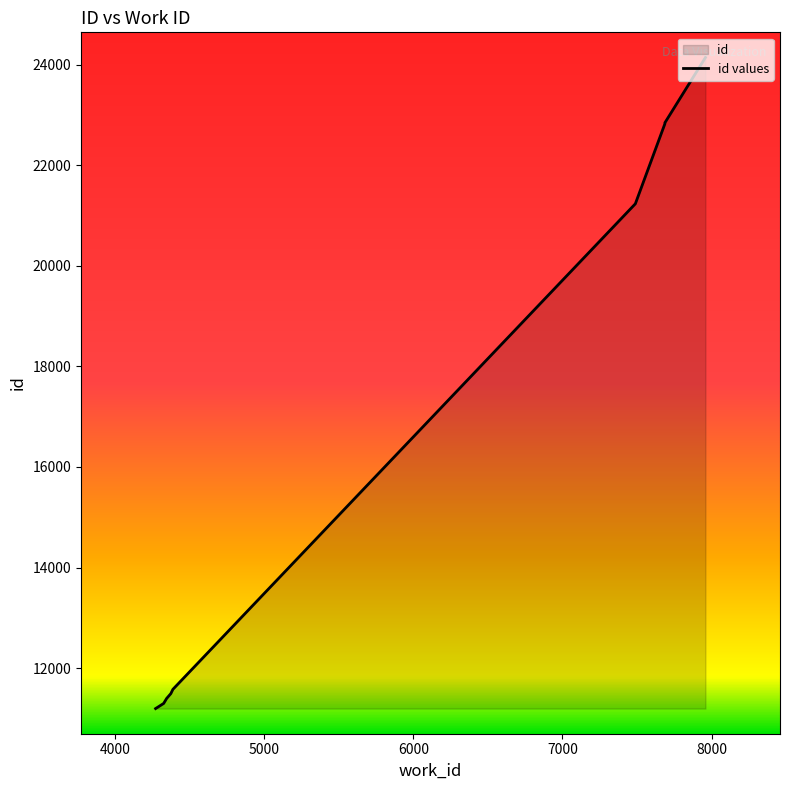

At which label is the value closest to 17669?

7489